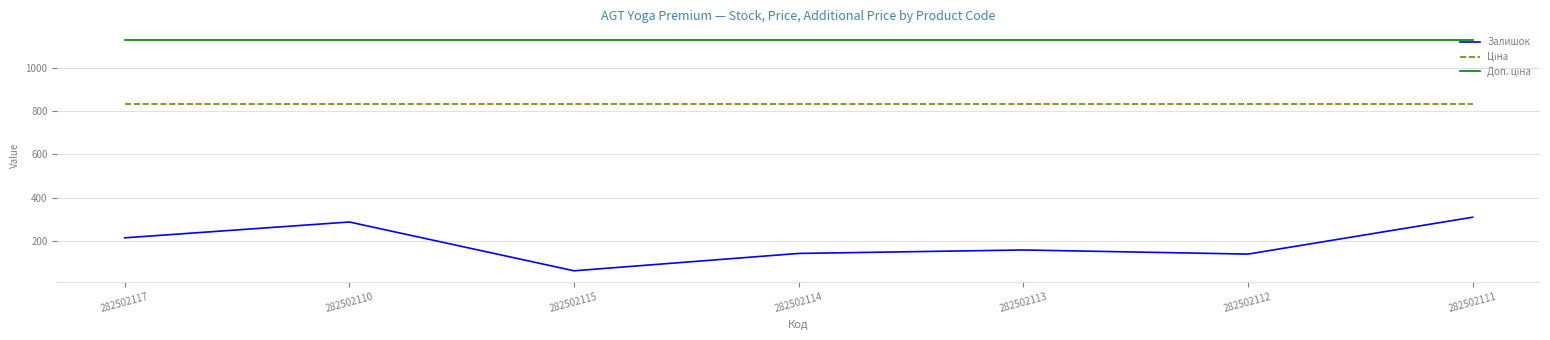

What is the difference between the highest and lowest values at 282502110?

840.0